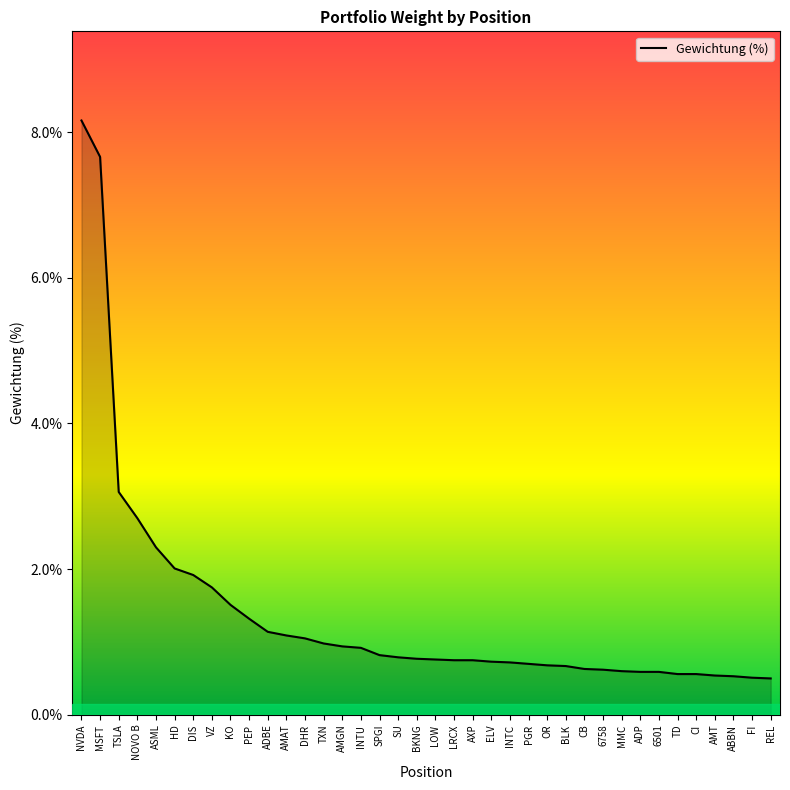

What is the smallest value displayed?

0.5